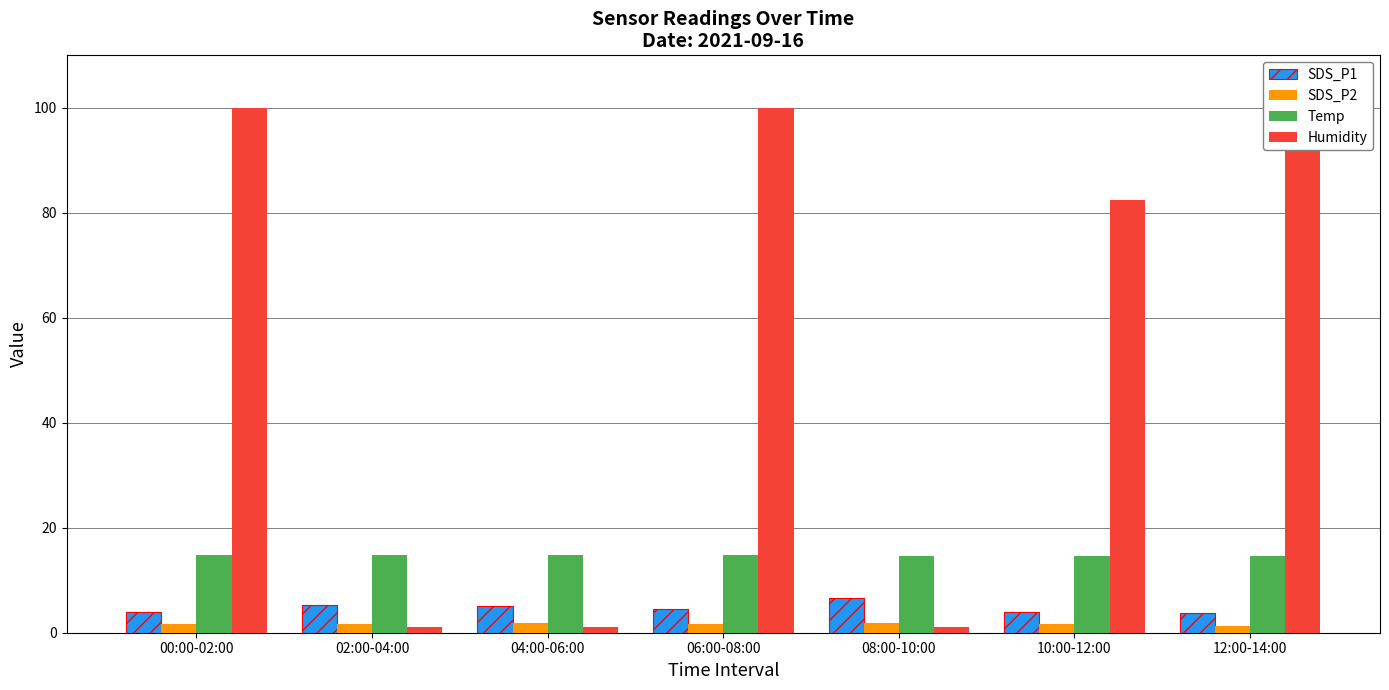

Count the SDS_P2 values in the range 1 to 2.

7